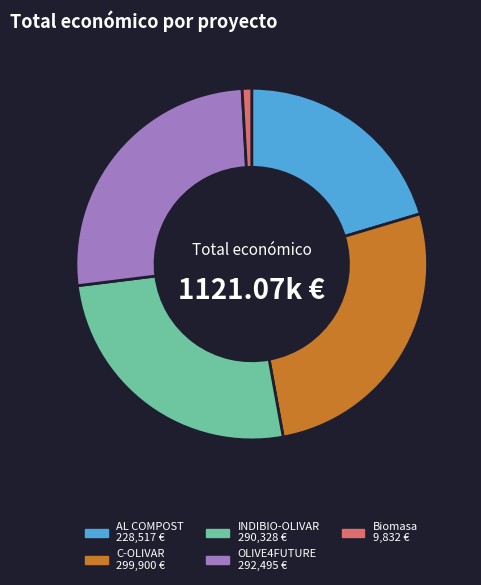

Is OLIVE4FUTURE the majority of the pie?

No